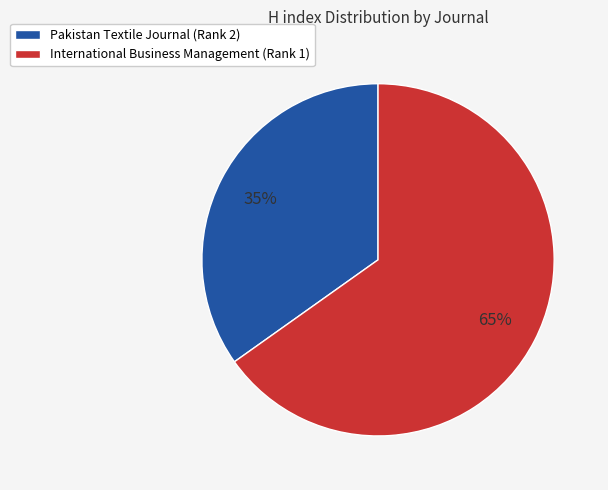

To the nearest percent, what is the difference between the largest and smallest slice percentages?

30%